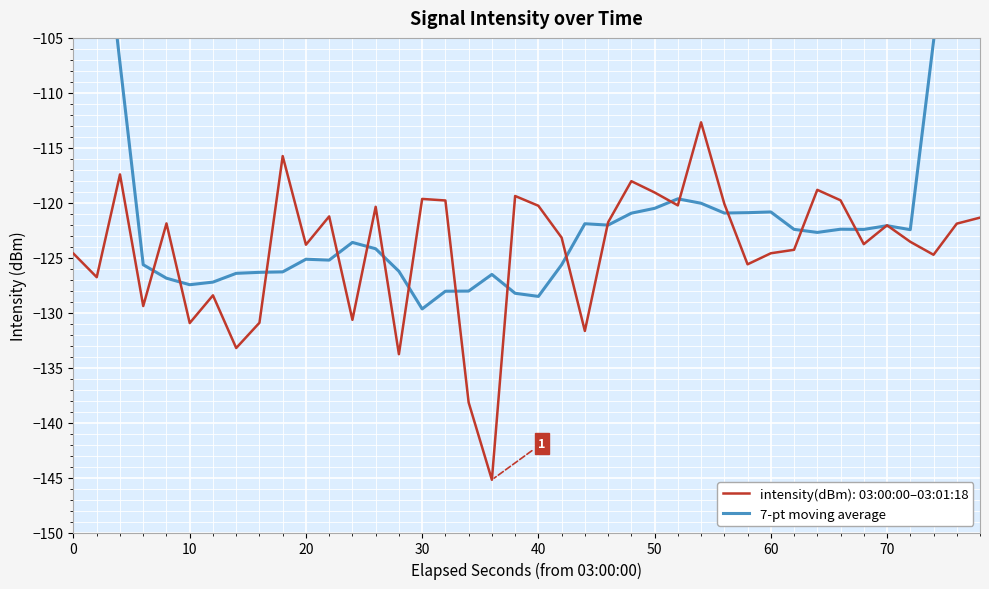

What is the sum of all values?

-4757.8